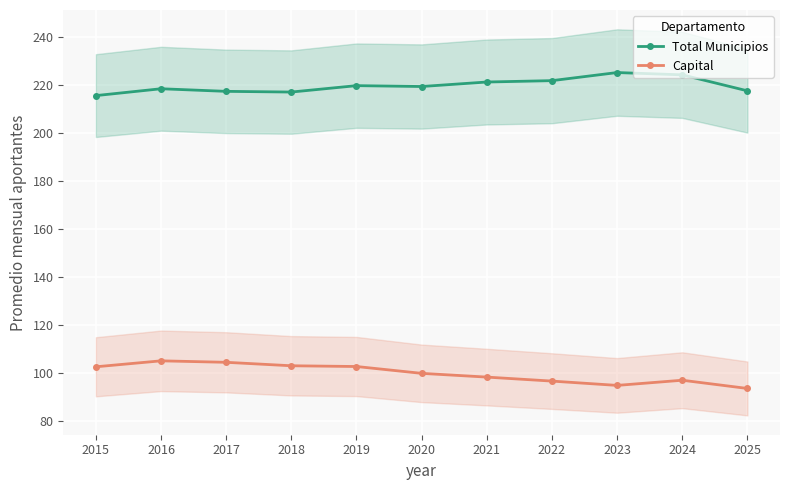

What is the total value across all series at 2019?

322.2